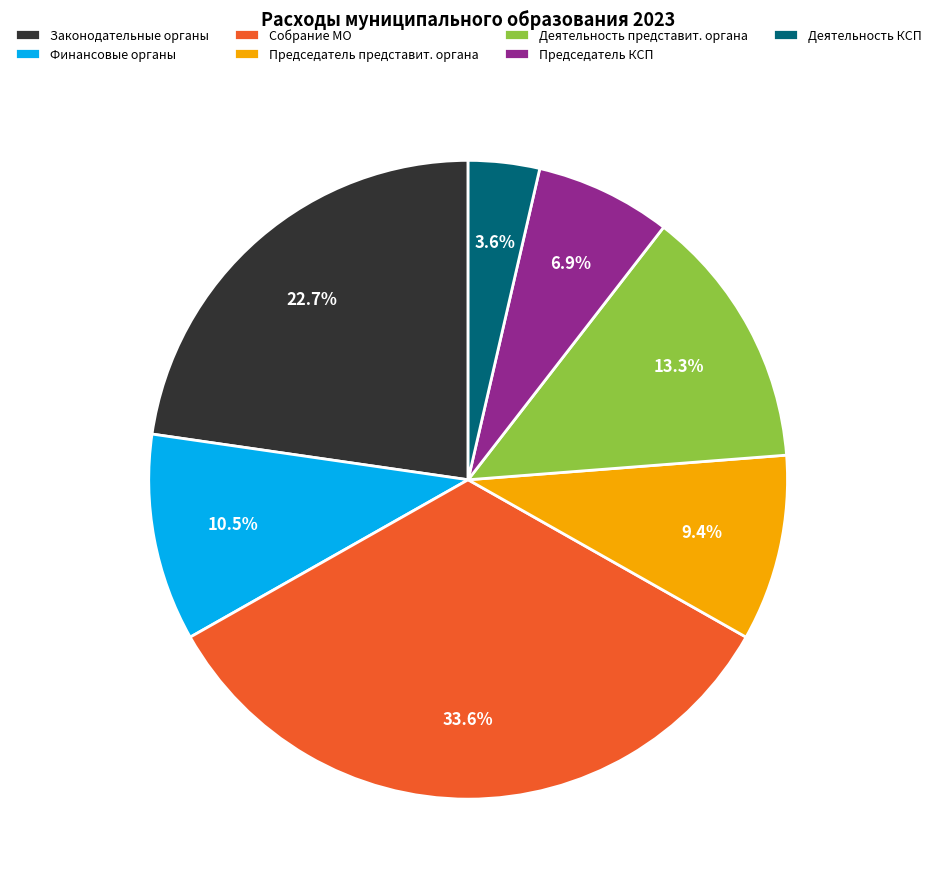

How much of the chart is everything except Собрание МО?

66.4%